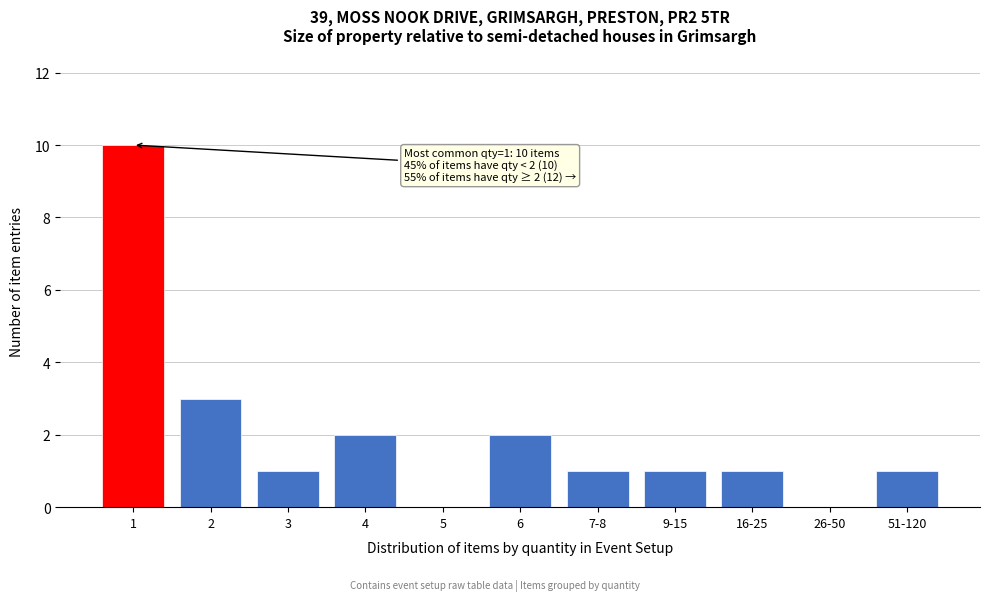

Reading left to right, list all the values displayed in this chart.

1=10	2=3	3=1	4=2	5=0	6=2	7-8=1	9-15=1	16-25=1	26-50=0	51-120=1